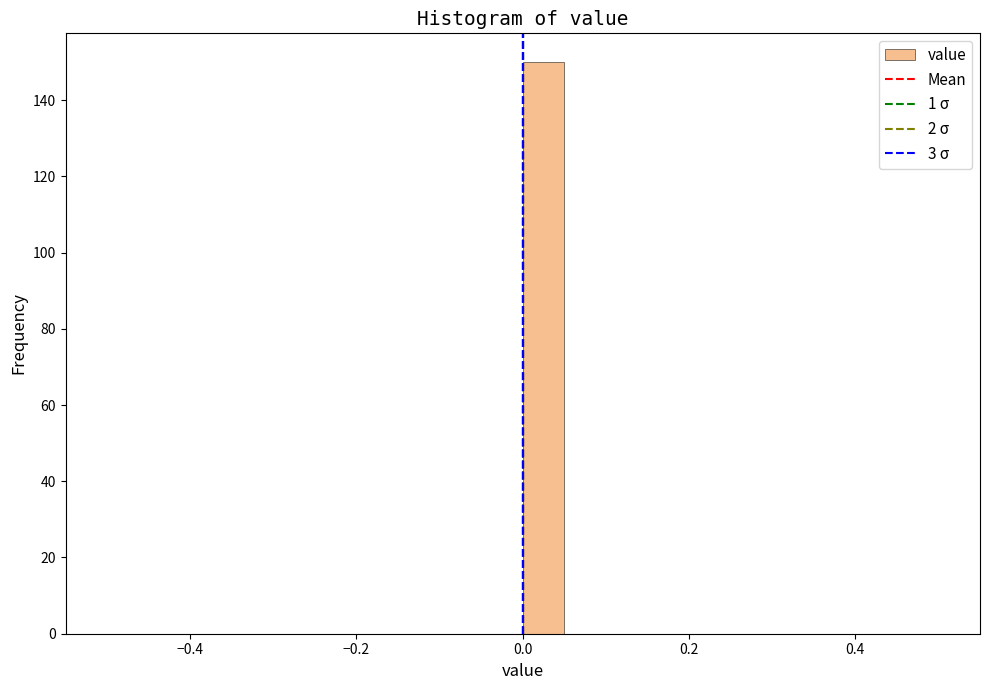

Read against the x-axis, roughly where is the centre of the tallest bar?

0.02